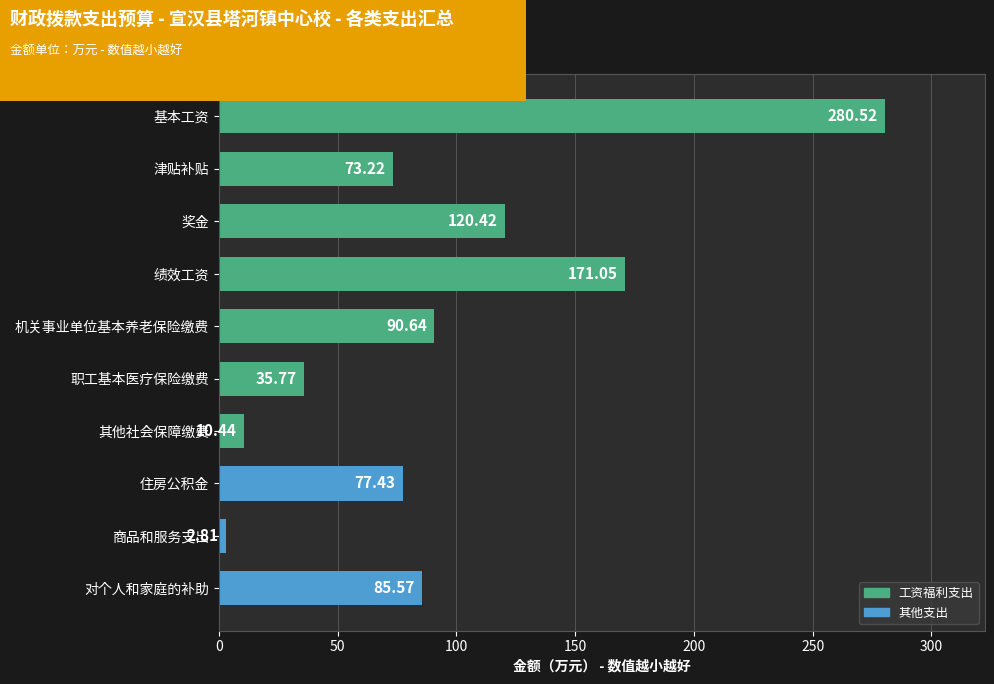

What is the sum of all values?

947.9